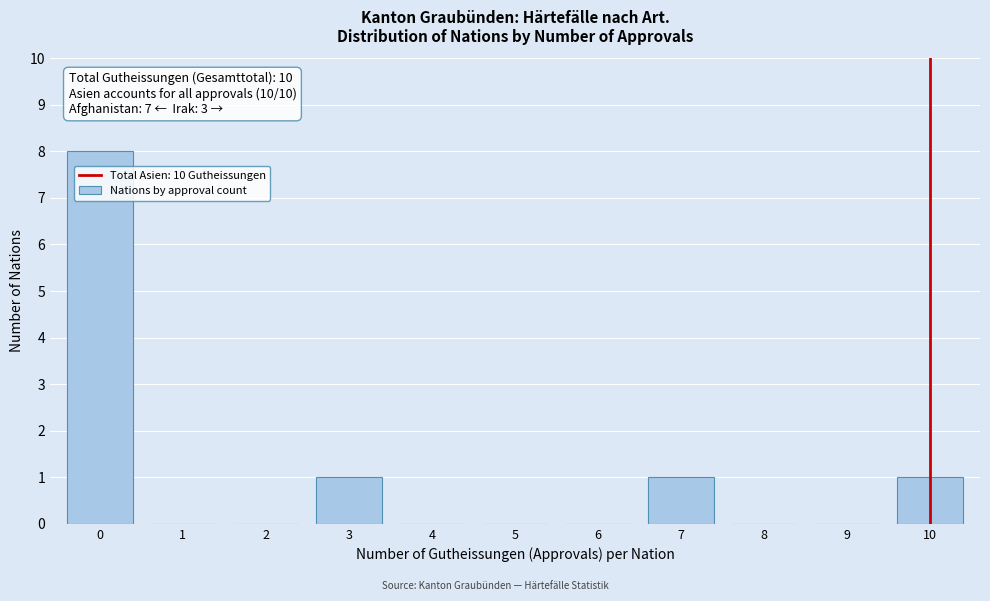

Reading left to right, list all the values displayed in this chart.

0=8	1=0	2=0	3=1	4=0	5=0	6=0	7=1	8=0	9=0	10=1